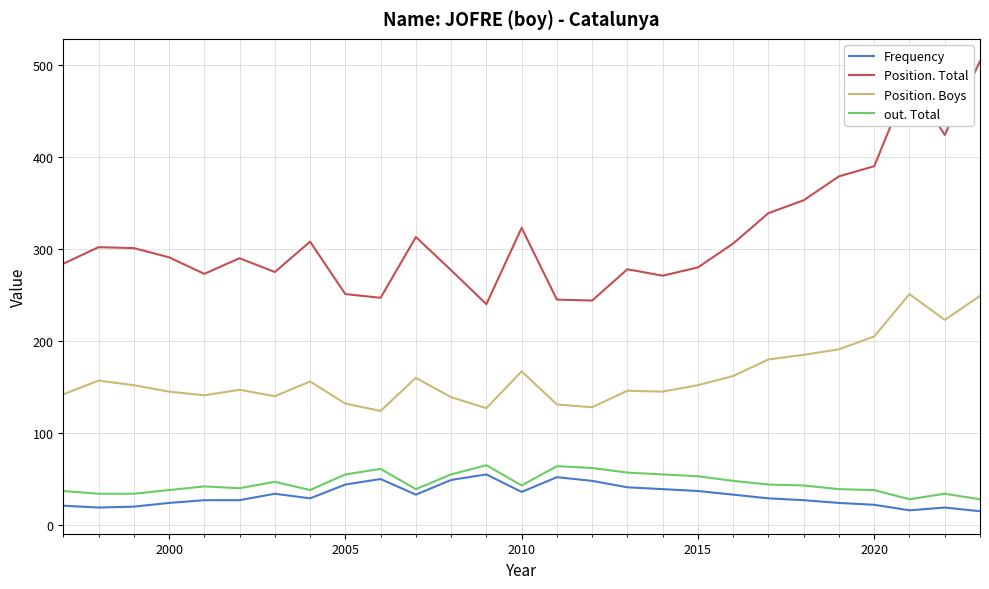

Which series has the widest spread of values?

Position. Total